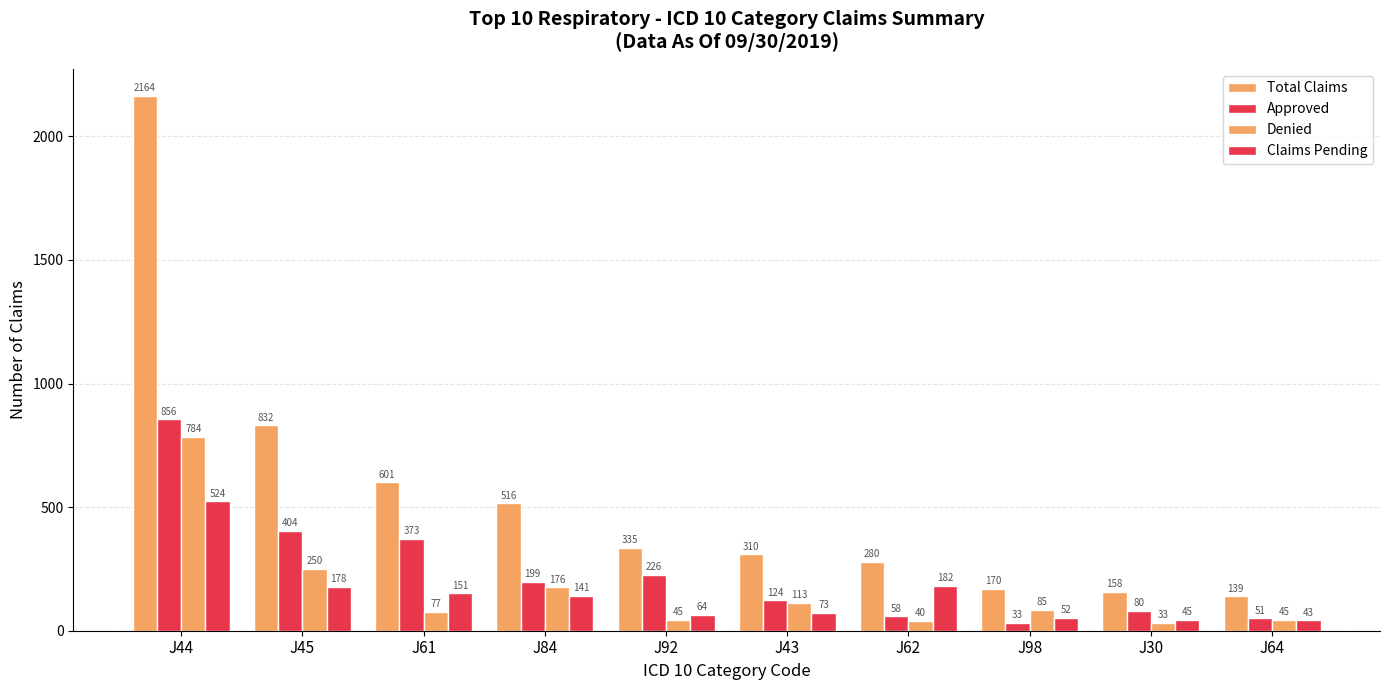

What is the maximum value for Claims Pending?

524